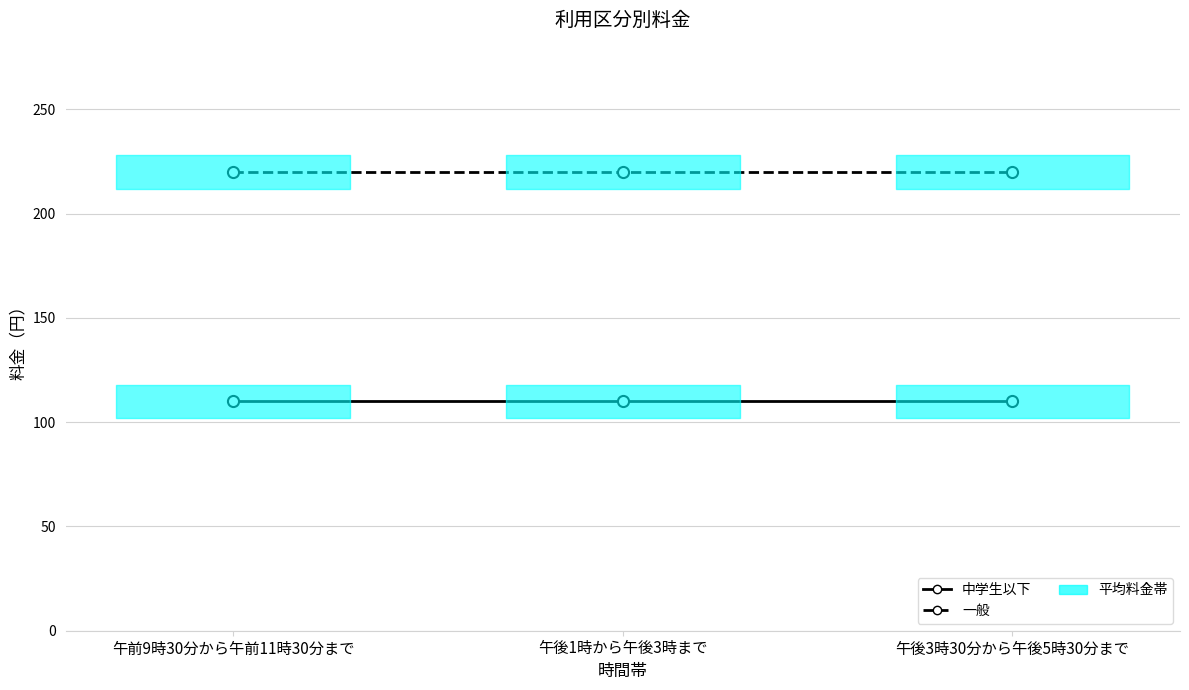

The 一般 series shows 378 at 午前9時30分から午前11時30分まで. True or false?

False